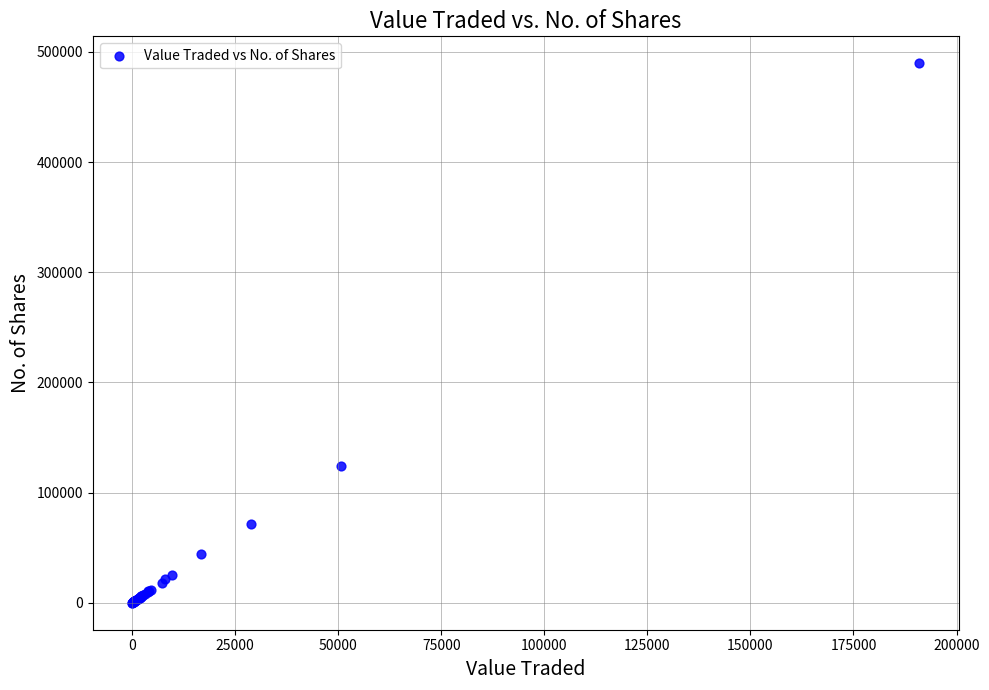

What Y value in the scatter plot is closest to 244852?

123910